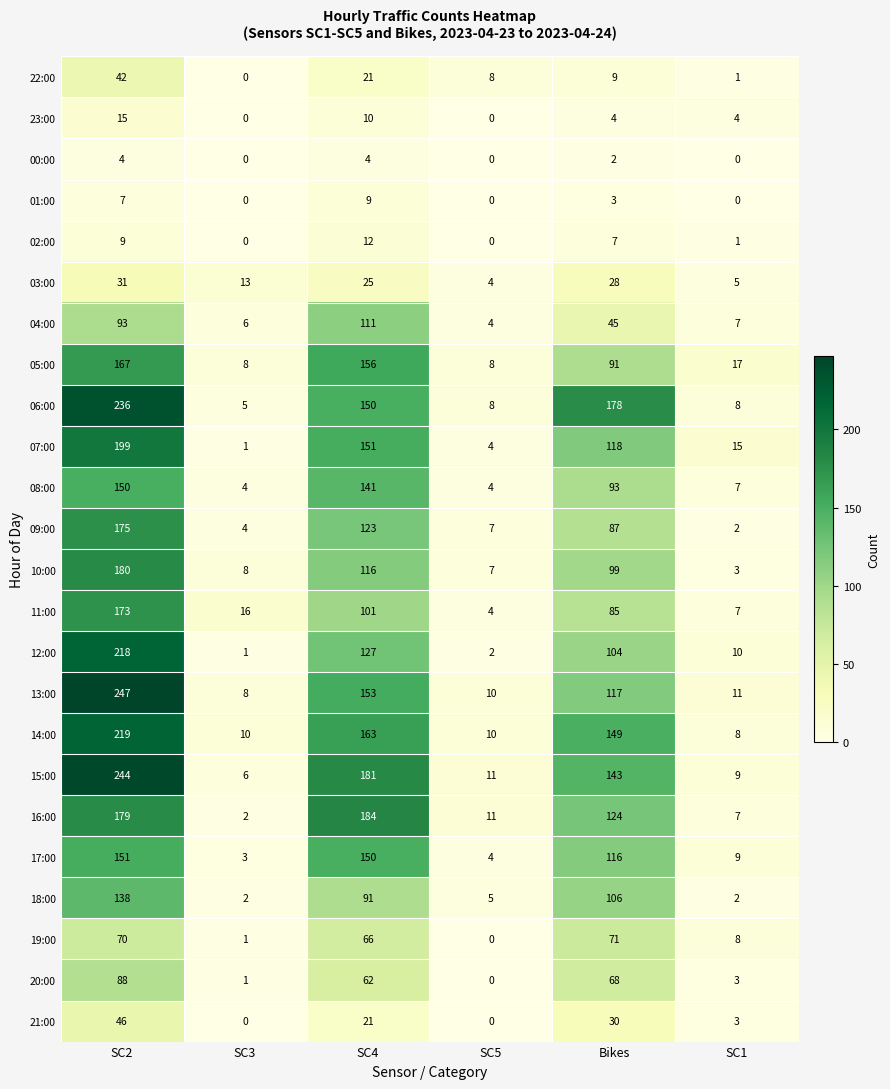

At which category is the sum across all series the highest?

SC2